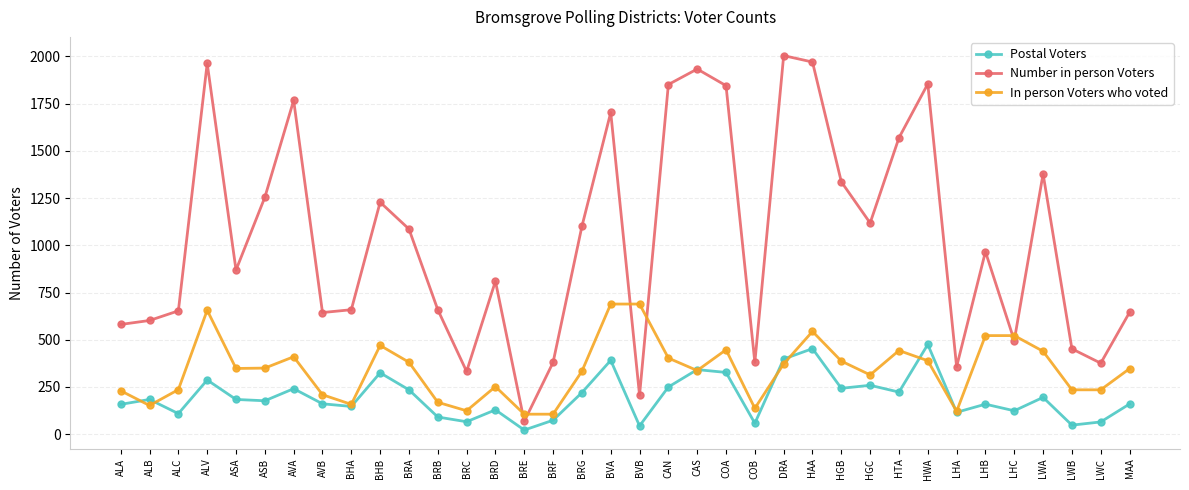

Which category has the lowest value in the Number in person Voters series?

BRE